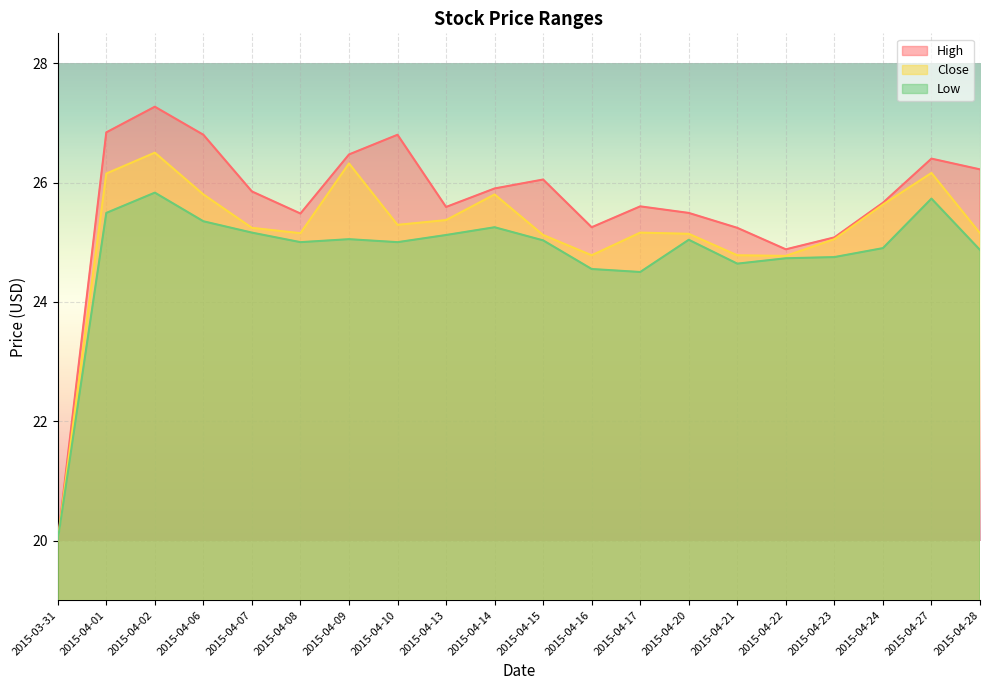

How many lines are shown in the chart?

3